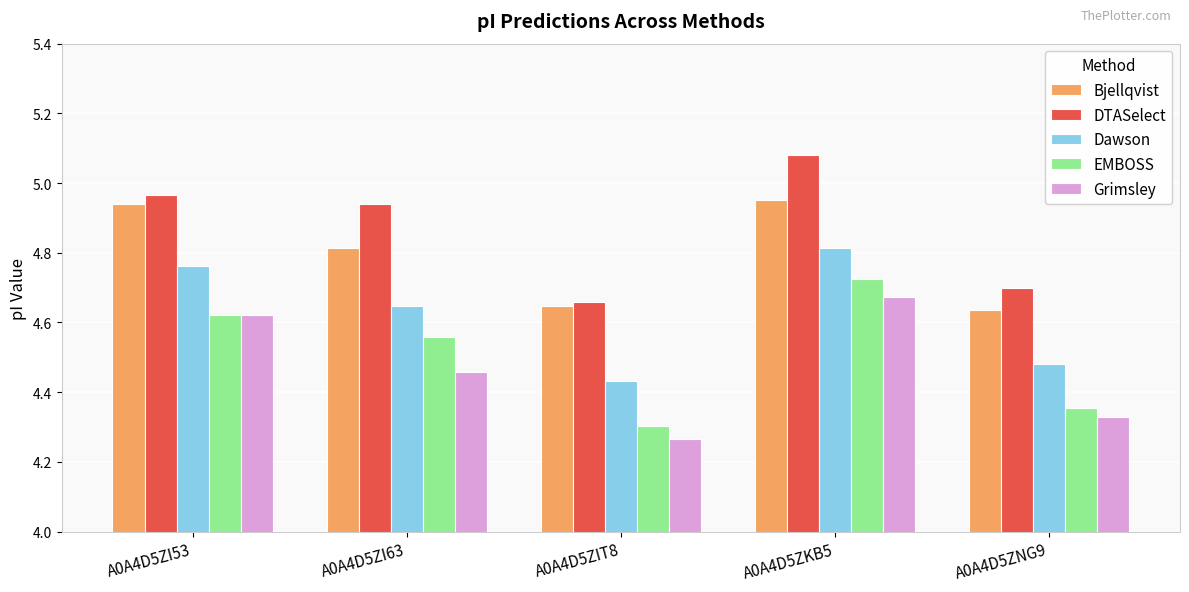

Which category has the lowest value in the Grimsley series?

A0A4D5ZIT8